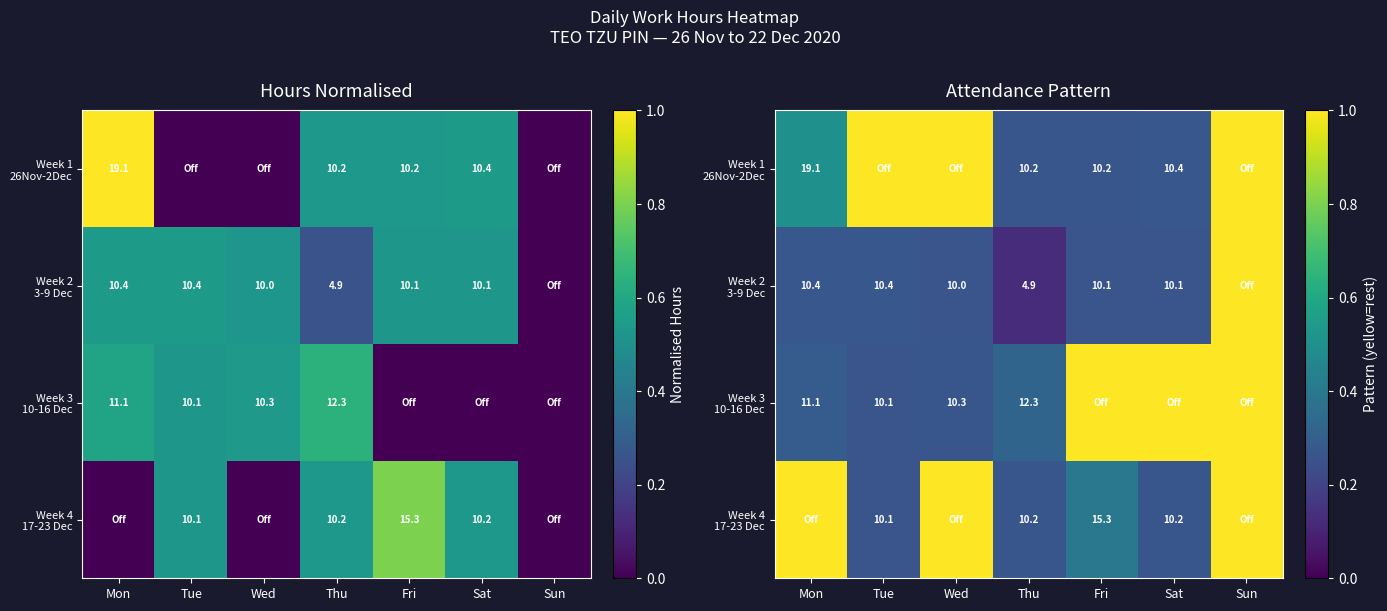

What is the difference between the maximum and minimum values in the Week 4 17-23 Dec series?

0.7